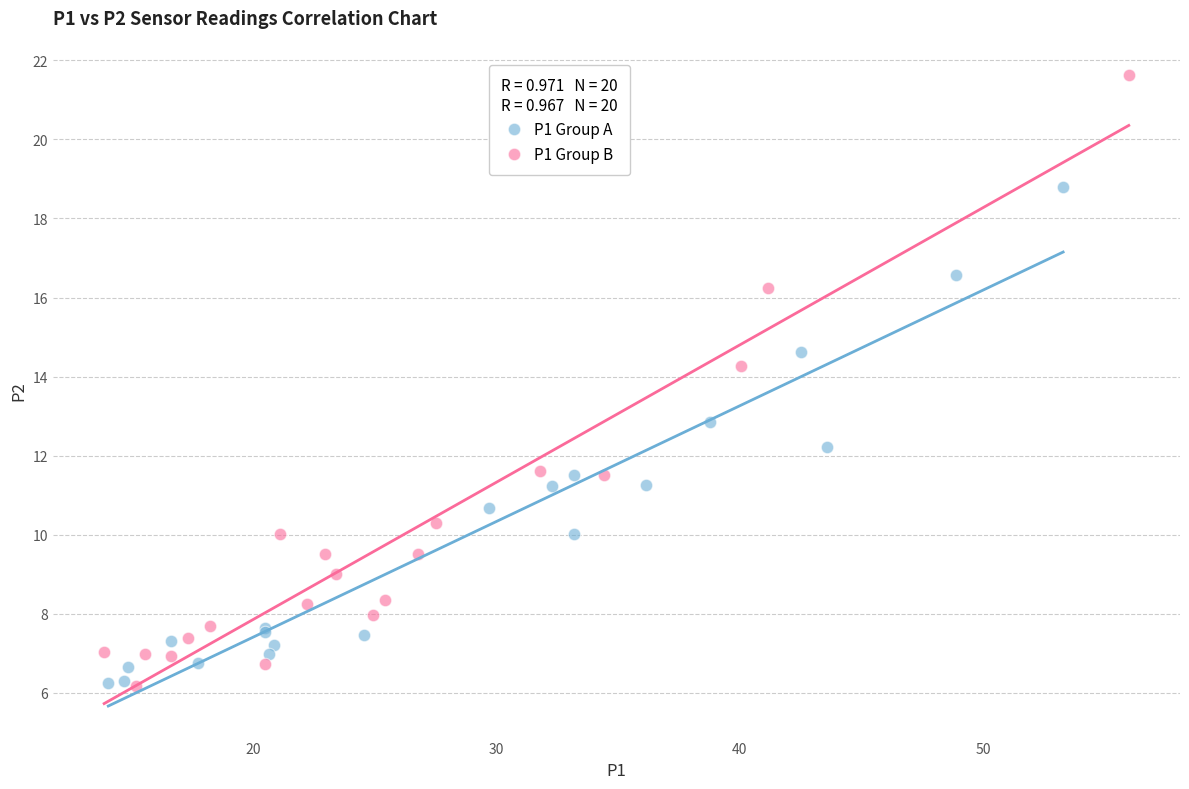

What are all the series names shown in the legend?

P1 Group A, P1 Group B